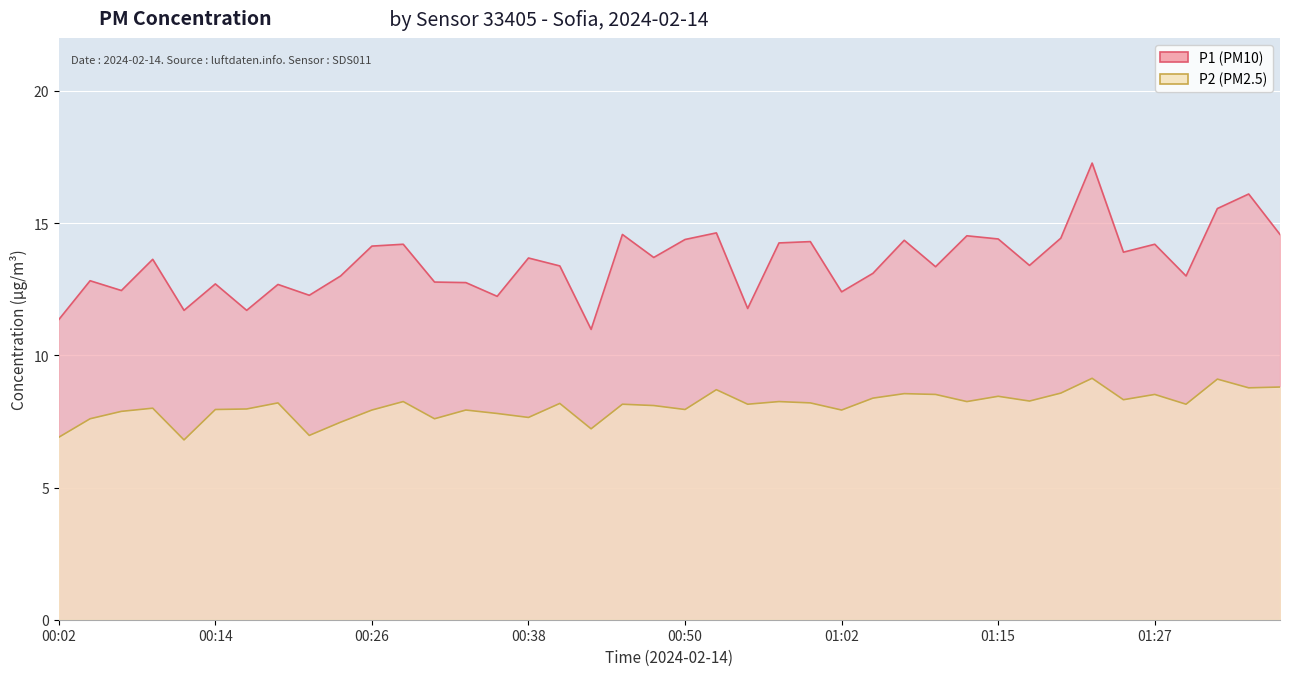

Does the chart display data point markers on the line(s)?

No